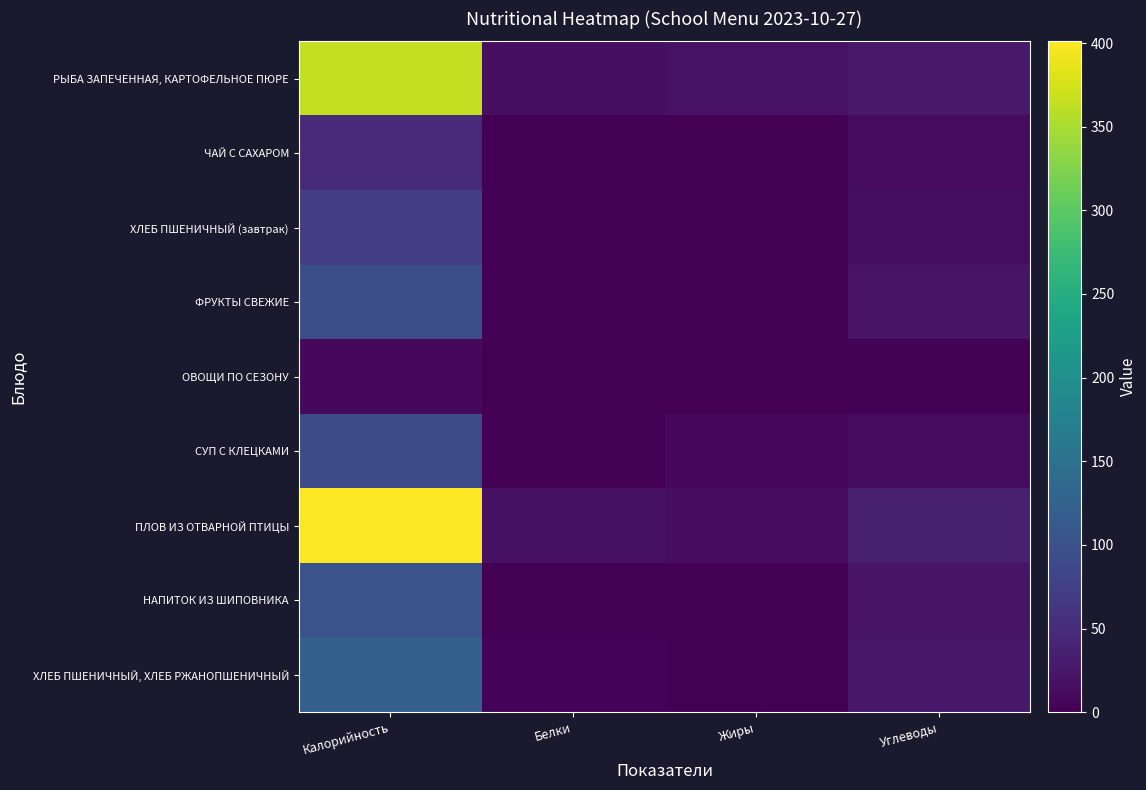

Rank the series at Калорийность from lowest to highest value.

ОВОЩИ ПО СЕЗОНУ, ЧАЙ С САХАРОМ, ХЛЕБ ПШЕНИЧНЫЙ (завтрак), СУП С КЛЕЦКАМИ, ФРУКТЫ СВЕЖИЕ, НАПИТОК ИЗ ШИПОВНИКА, ХЛЕБ ПШЕНИЧНЫЙ, ХЛЕБ РЖАНОПШЕНИЧНЫЙ, РЫБА ЗАПЕЧЕННАЯ, КАРТОФЕЛЬНОЕ ПЮРЕ, ПЛОВ ИЗ ОТВАРНОЙ ПТИЦЫ